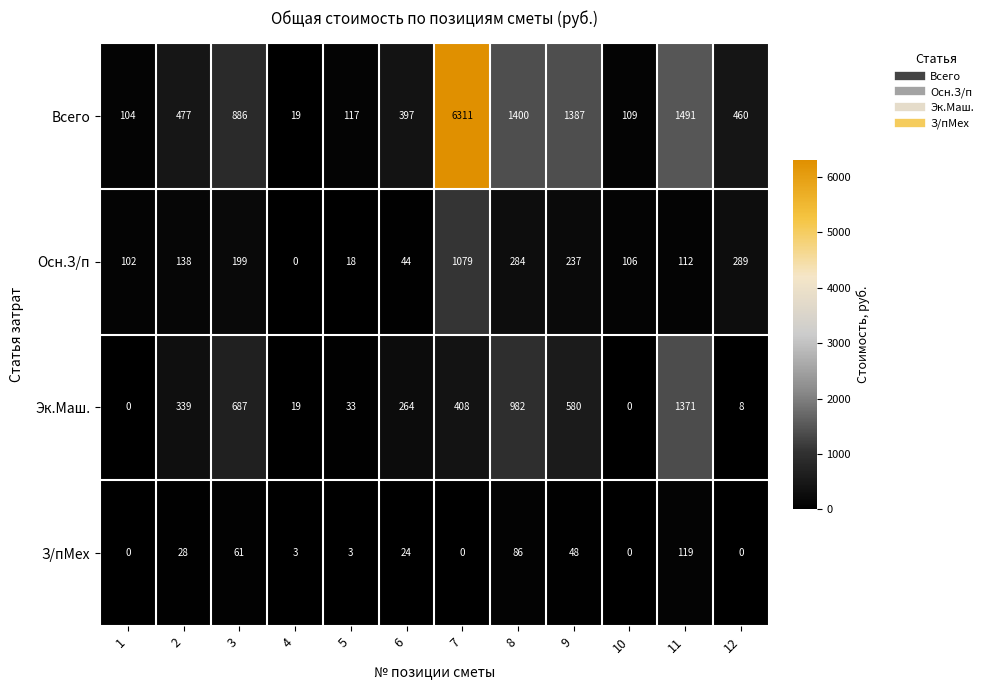

How many data points does each series have?

12